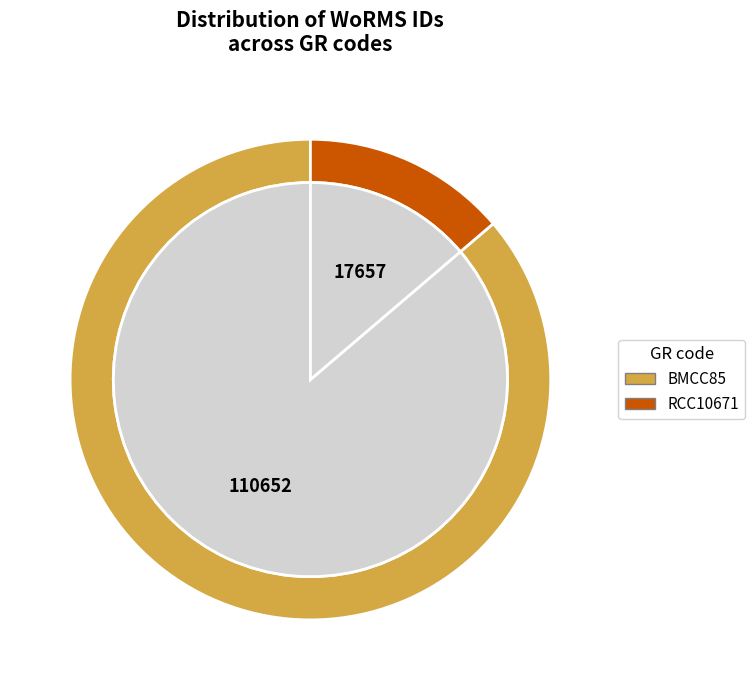

How much of the chart is everything except RCC10671?

86.2%